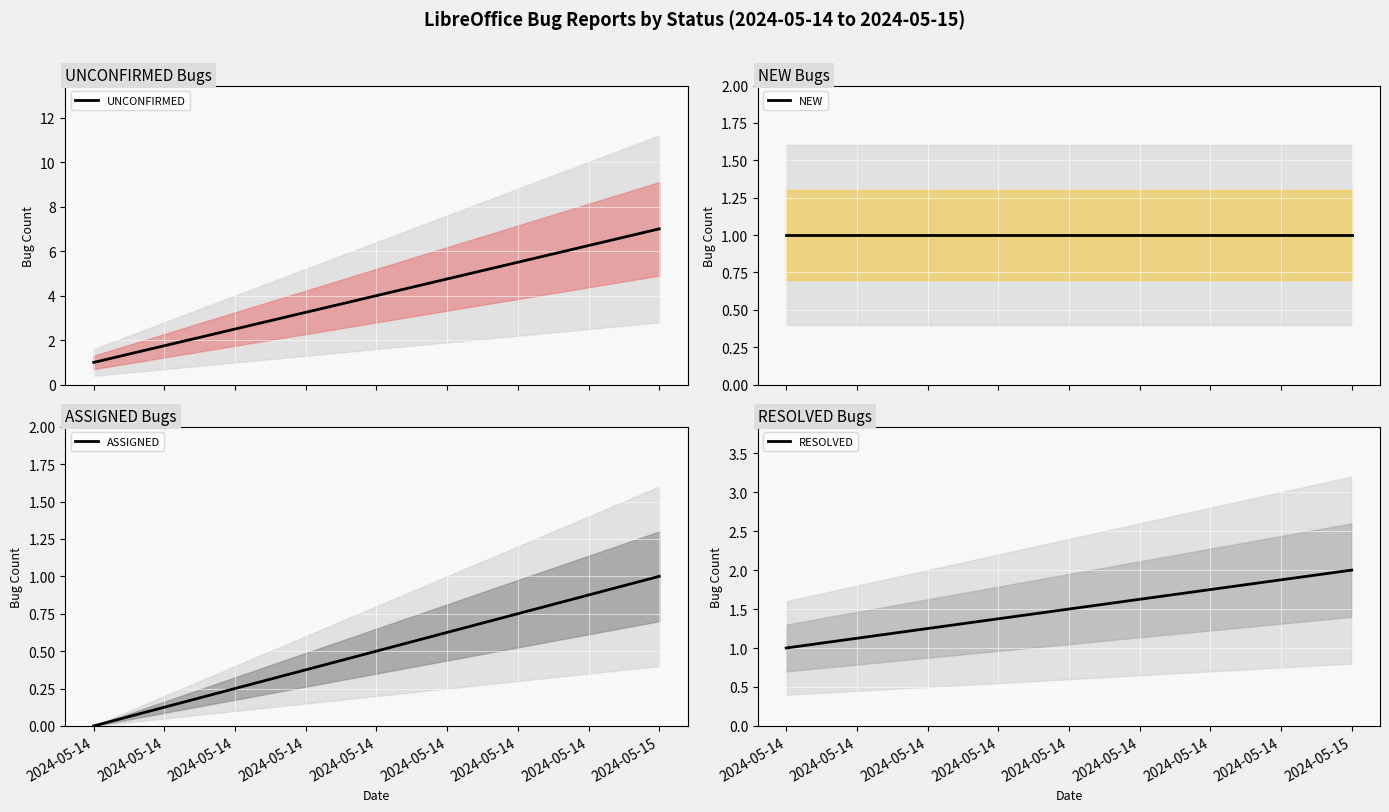

Is the value of ASSIGNED at 2024-05-14 greater than the value of NEW at 2024-05-15?

No